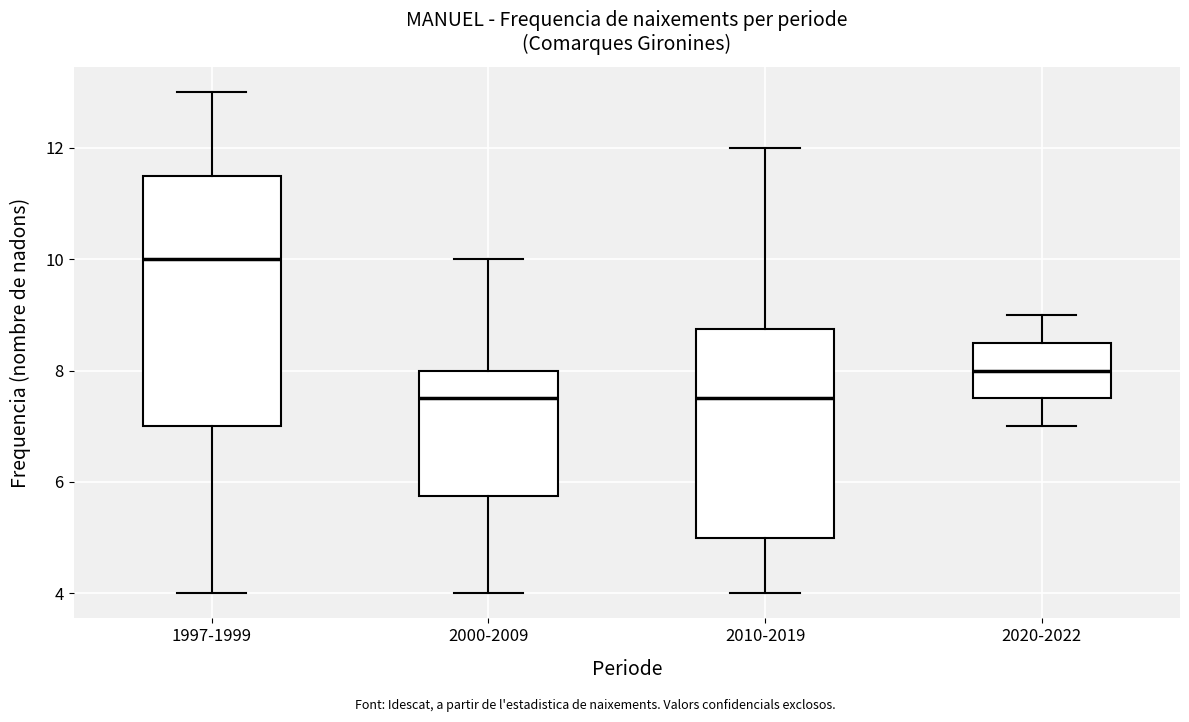

Comparing the boxes themselves (not the whiskers), which one is the tallest?

1997-1999